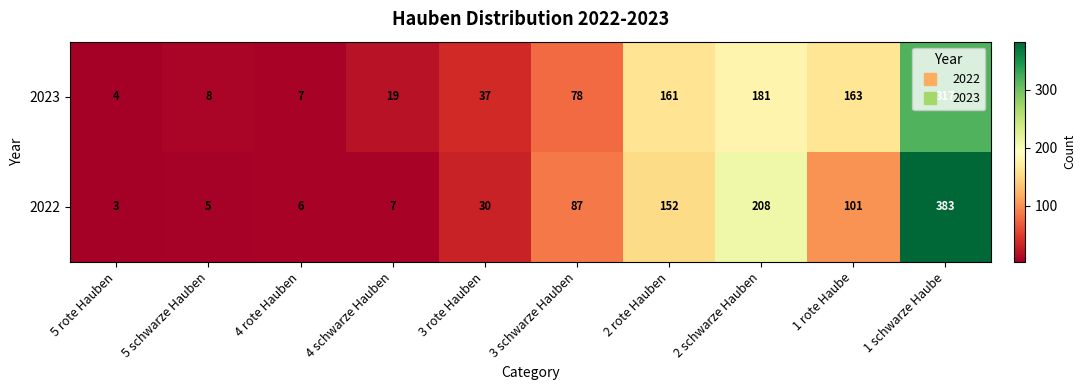

List the series in order of their peak value, lowest first.

2023, 2022